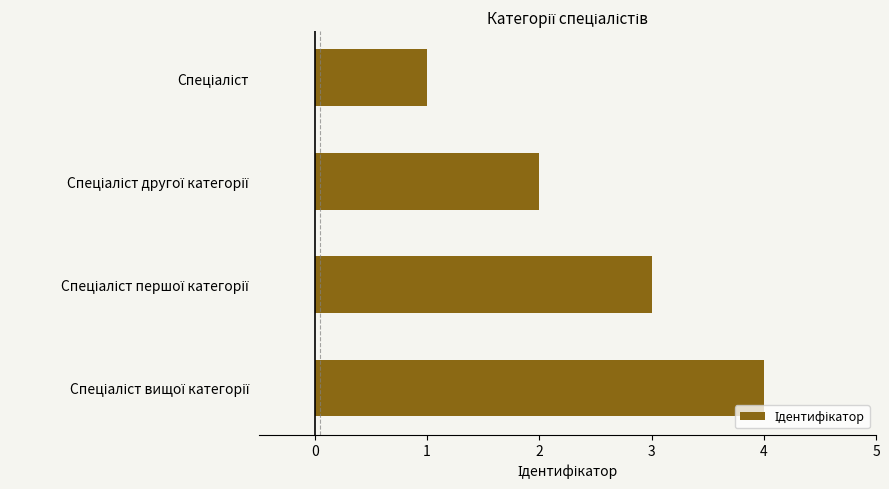

What is the greatest value displayed?

4